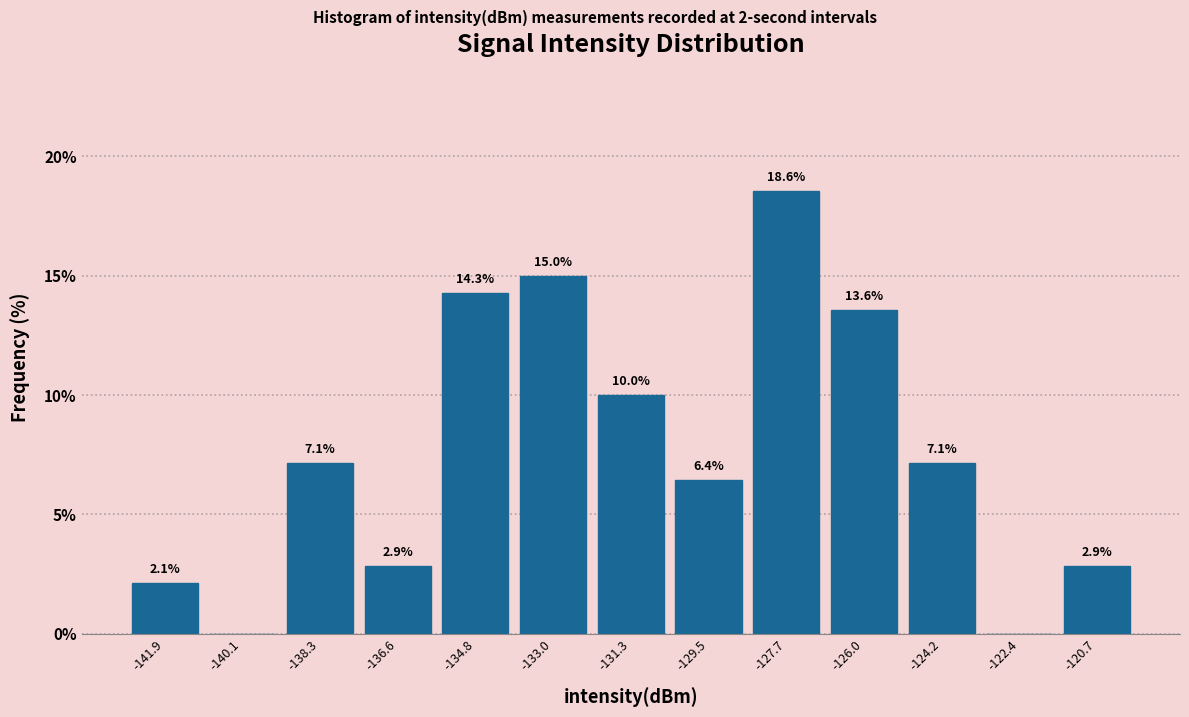

Over which range of the x-axis is the bar tallest?

-128.6 to -126.8